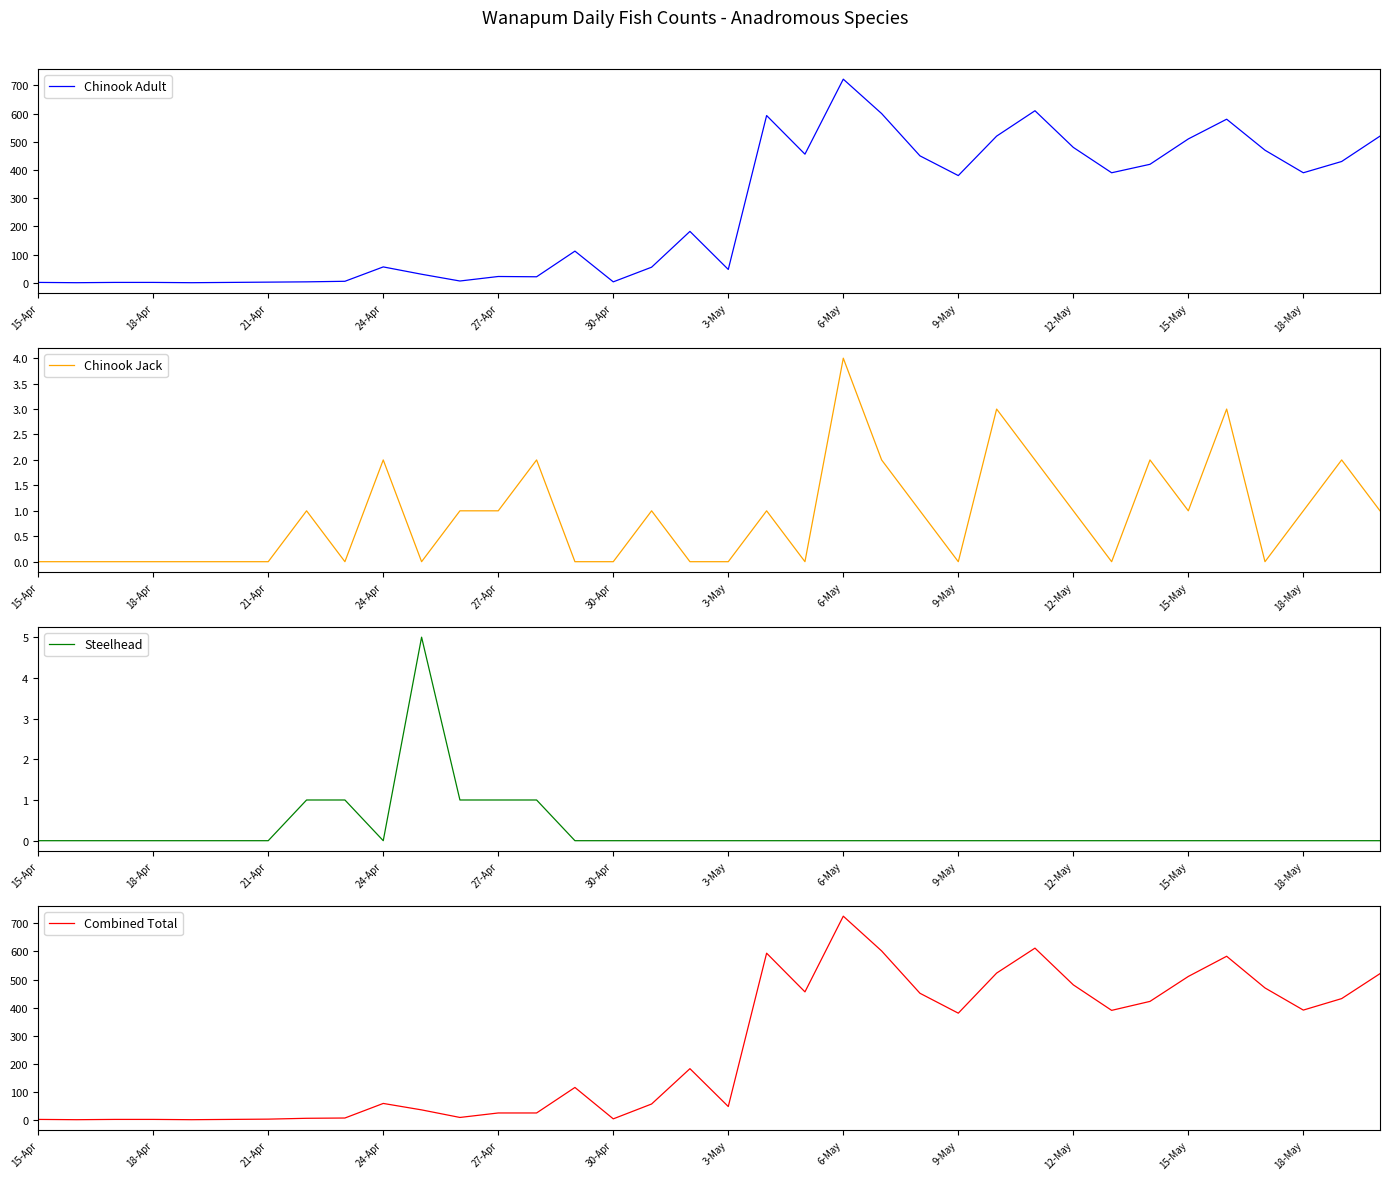

How many lines are shown in the chart?

4